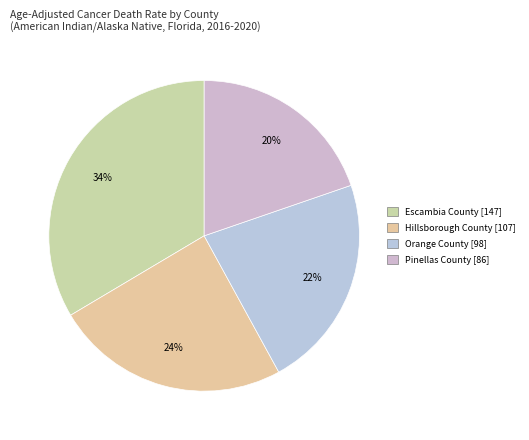

What is the change in value from Escambia County to Hillsborough County?

-40.0